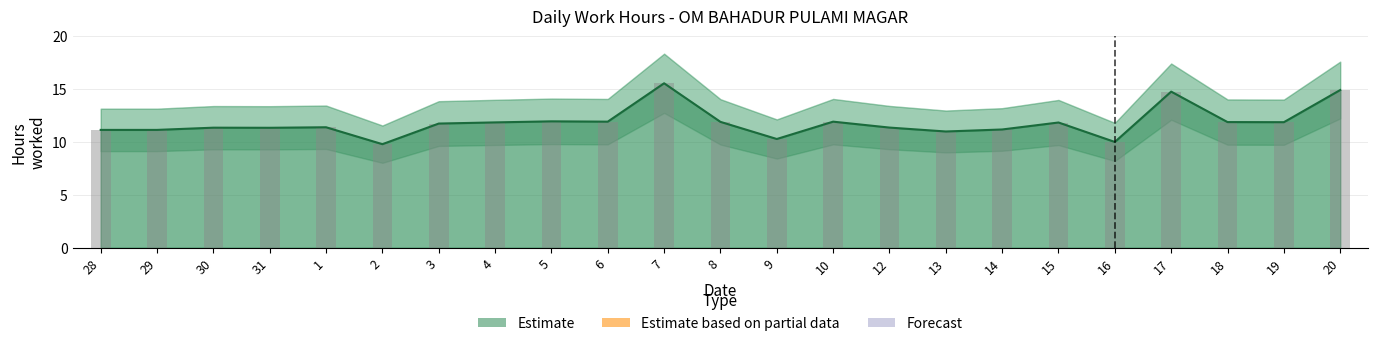

Reading right to left, list all the values displayed in this chart.

20=14.9	19=11.9	18=11.9	17=14.8	16=10.0	15=11.8	14=11.2	13=11.0	12=11.4	10=11.9	9=10.3	8=11.9	7=15.6	6=11.9	5=12.0	4=11.9	3=11.8	2=9.8	1=11.4	31=11.3	30=11.4	29=11.2	28=11.2